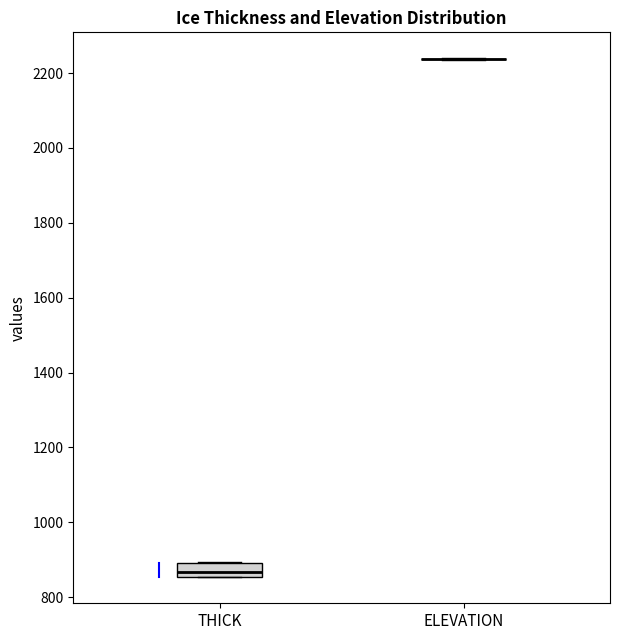

Reading left to right, read every box against the y-axis: the position of its median line, the range the box covers, and the ends of its whiskers. The values are not printed on the chart, so give them approximately, as read against the axis.

THICK: median 860 (inside the box), box 860 to 900, whiskers 860 to 900
ELEVATION: box collapsed to a line at 2240, whiskers 2240 to 2240